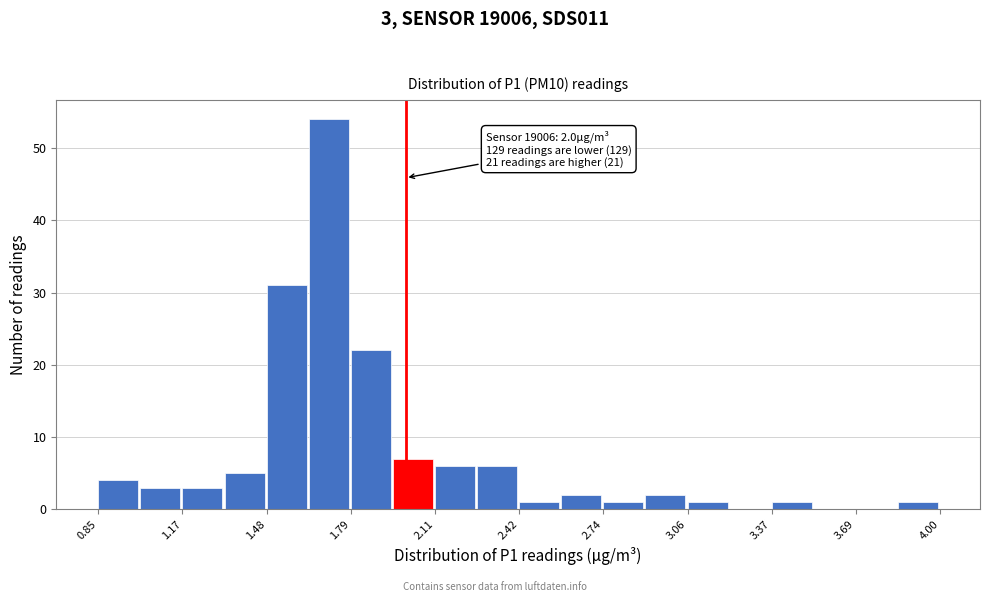

Read against the x-axis, roughly where is the centre of the tallest bar?

1.70